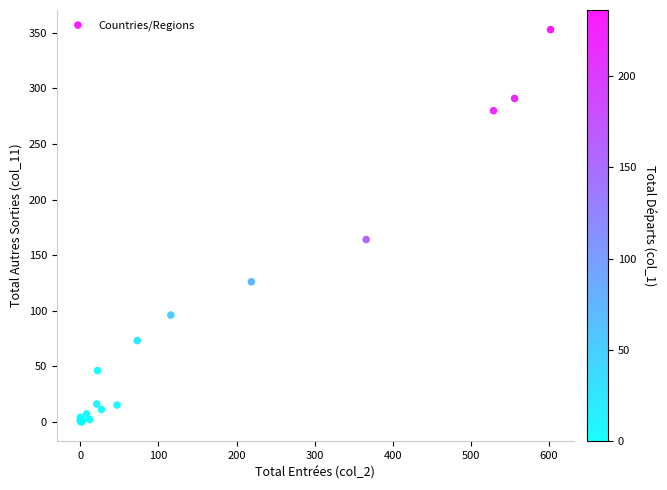

What Y value in the scatter plot is closest to 176?

164